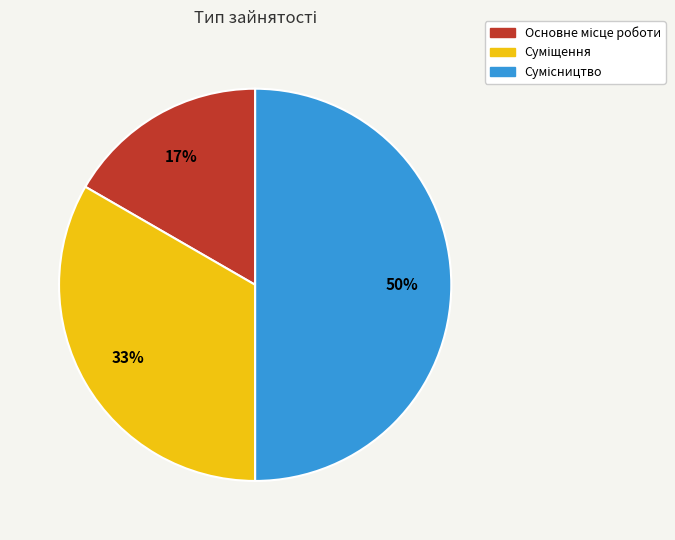

To the nearest percent, what is the difference between the largest and smallest slice percentages?

33%